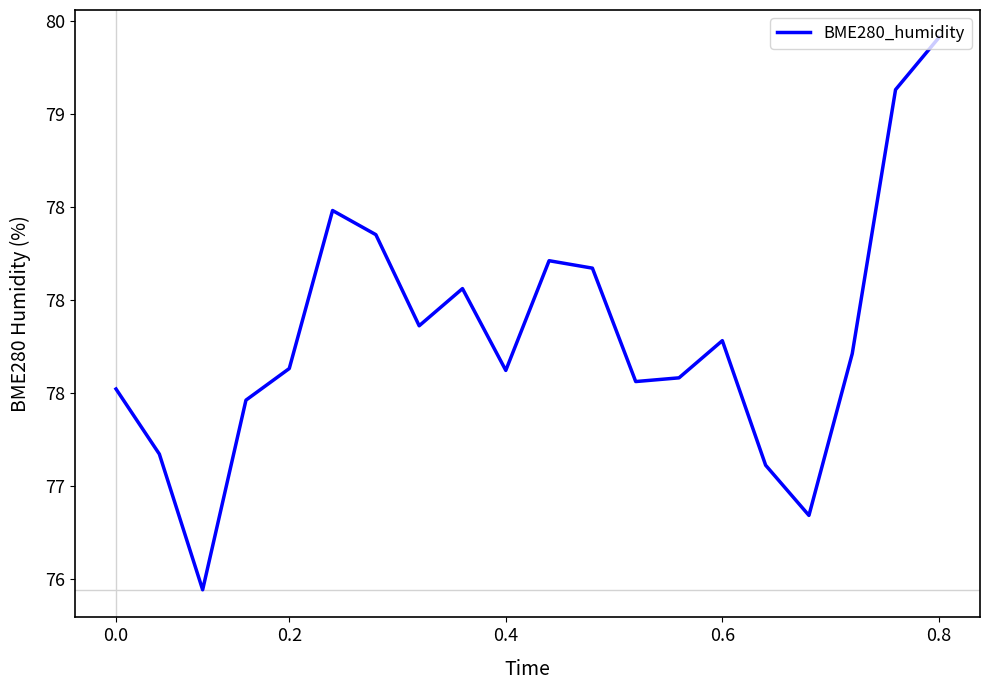

What is the value of the 12th point from the left?

78.2